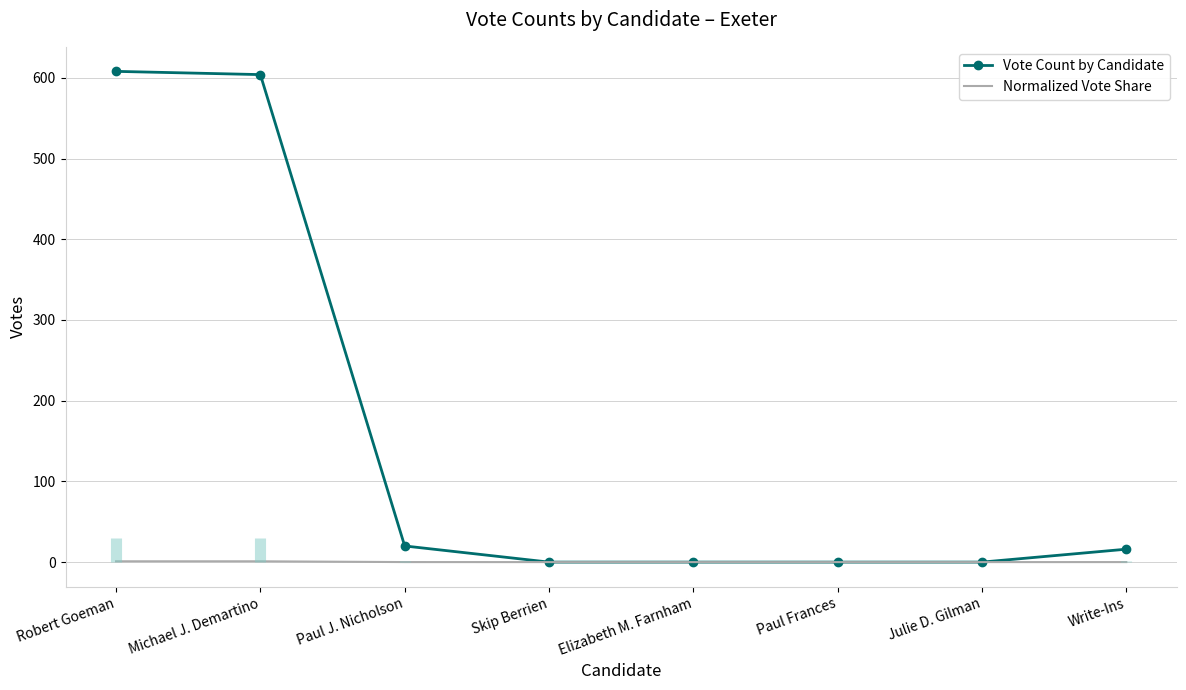

Which series has the widest spread of values?

Vote Count by Candidate